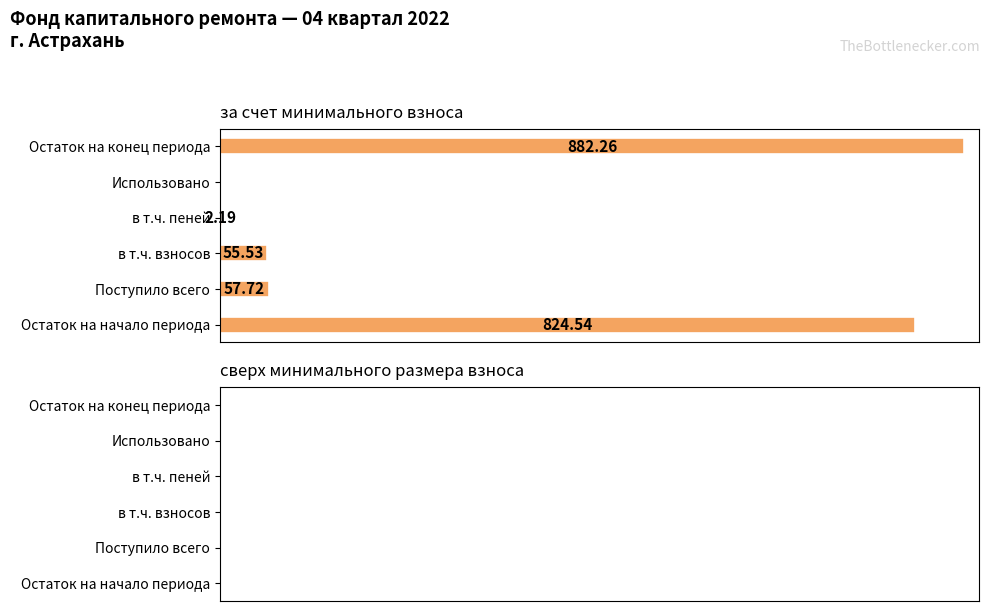

Between в т.ч. взносов and Использовано, which is larger?

в т.ч. взносов